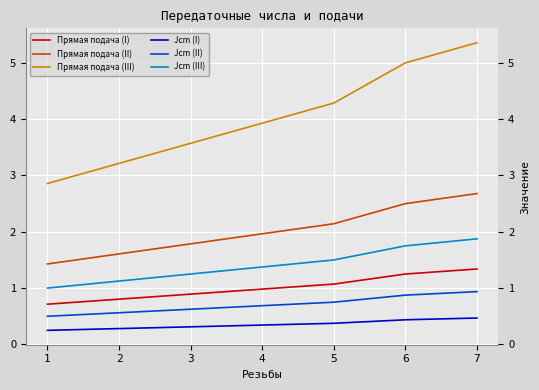

What is the difference between the Jcm (II) values at 4 and 1?

0.2